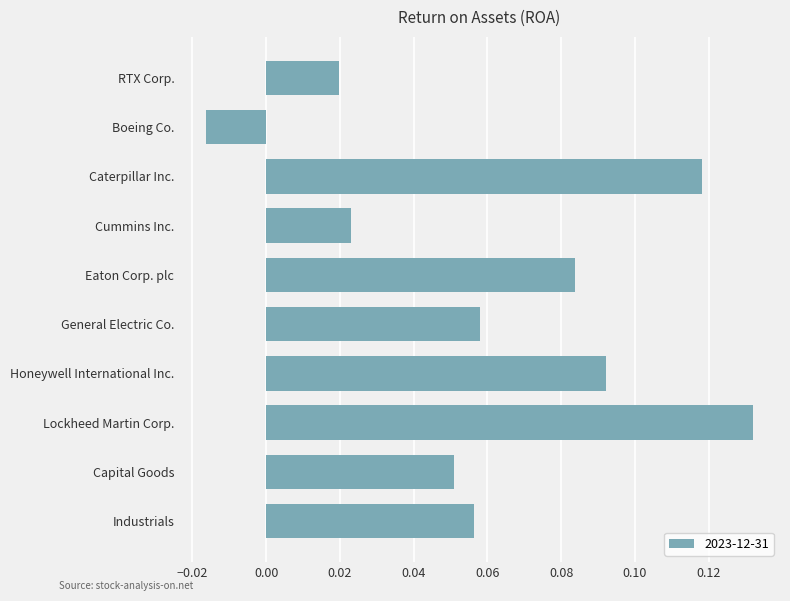

Which category has the highest value across all series?

Lockheed Martin Corp.